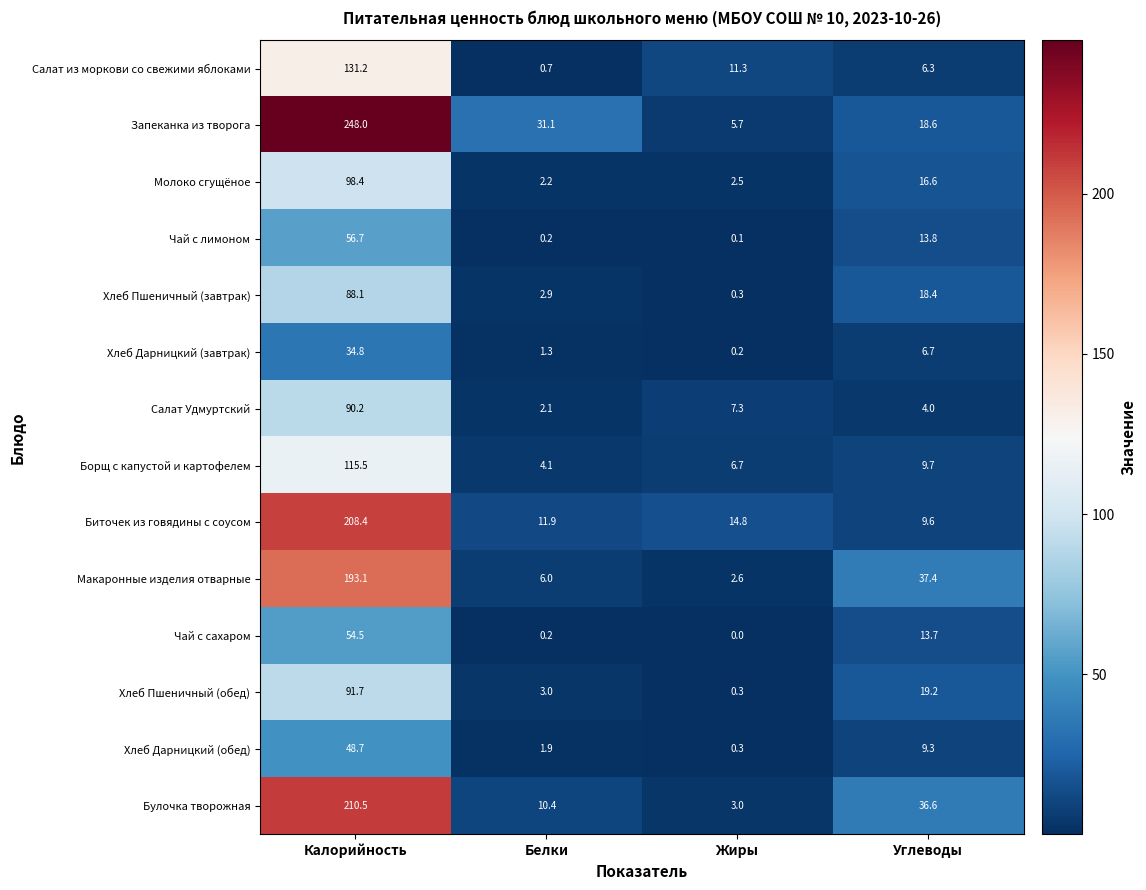

Which category has the lowest value across all series?

Жиры